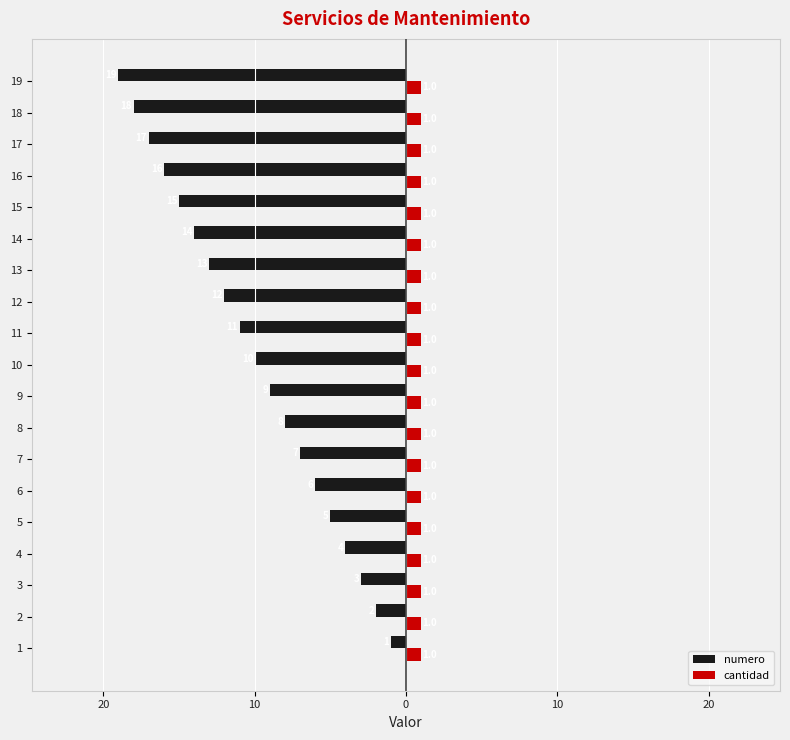

List the series in order of their overall mean, lowest first.

numero, cantidad